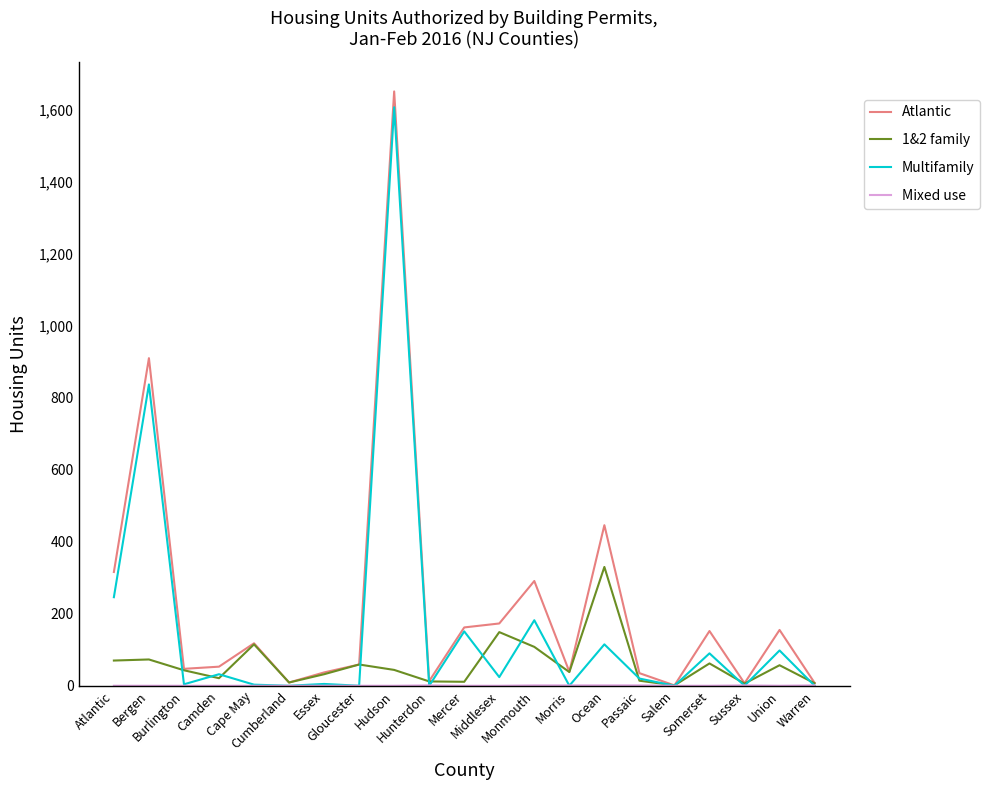

Between Morris and Union, which is larger?

Union